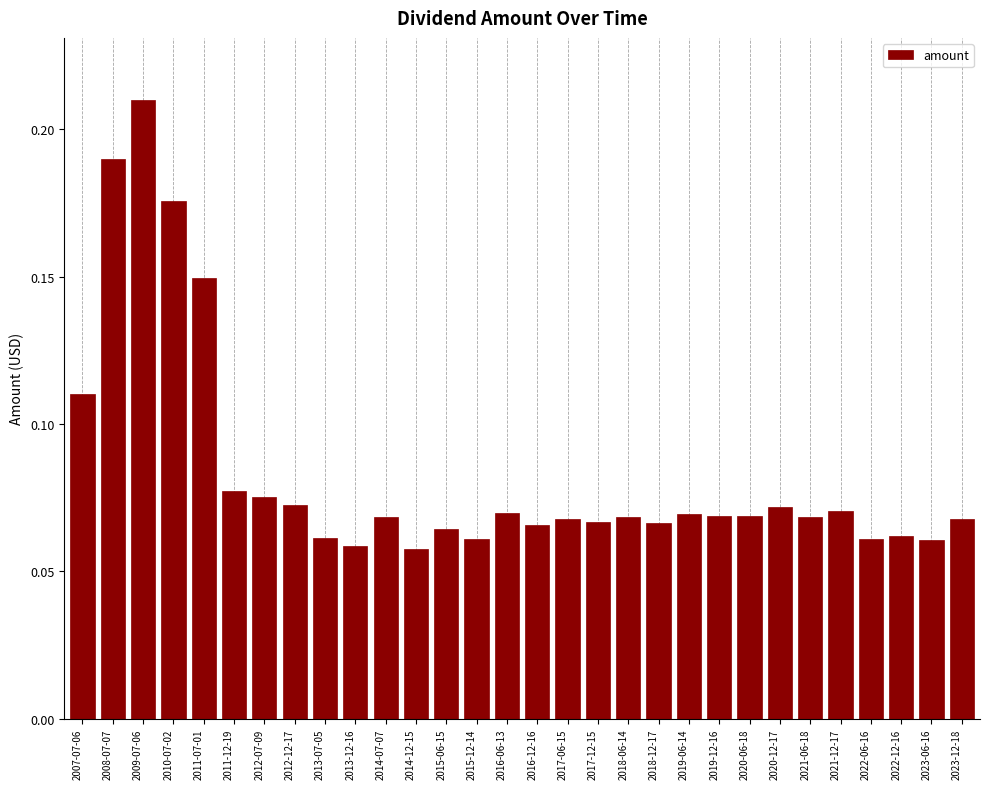

What position from the left is 2008-07-07?

2